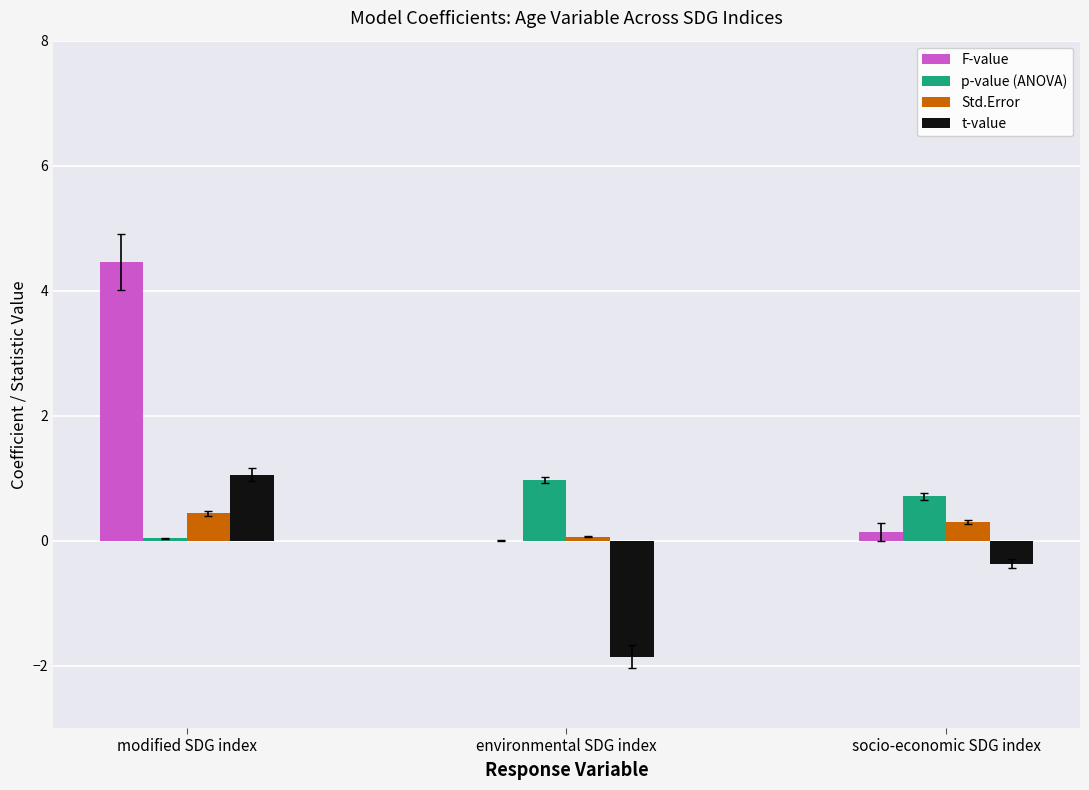

What is the spread (max minus min) of values at socio-economic SDG index?

1.1